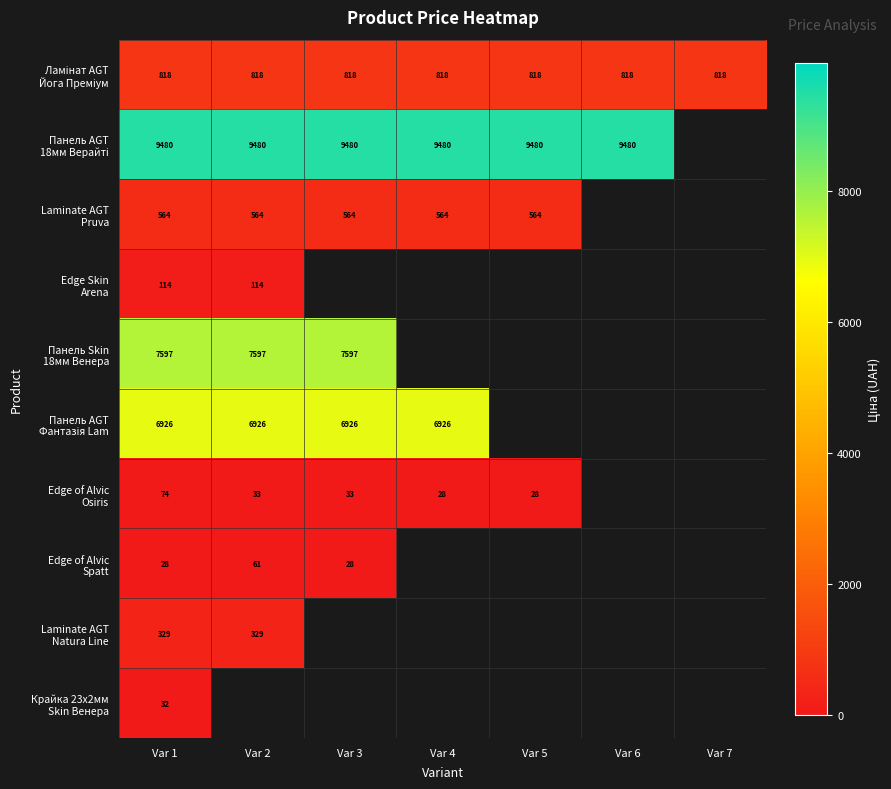

How many values in Панель AGT 18мм Верайті are above zero?

6